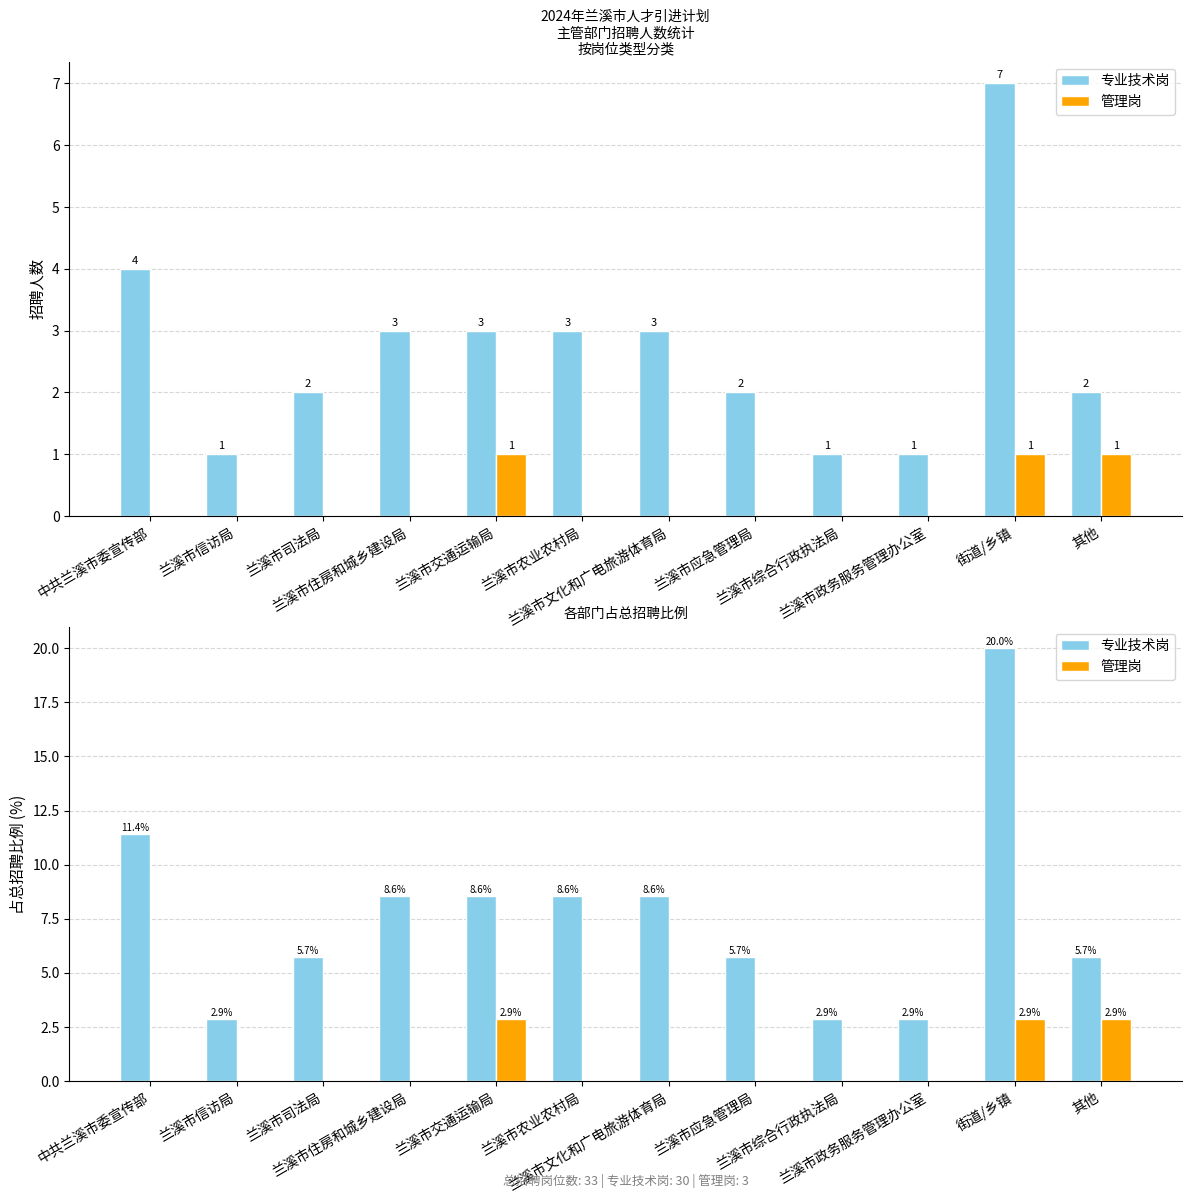

How many data points does each series have?

12